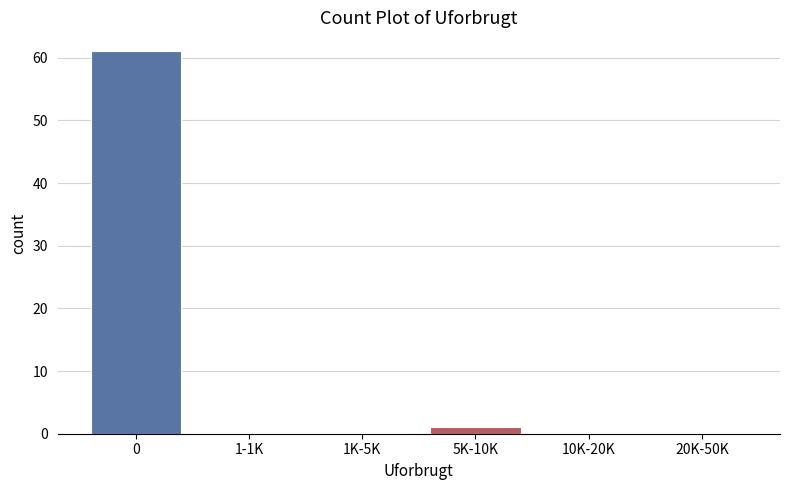

Reading left to right, what are all the values shown in this chart?

0=61	1-1K=0	1K-5K=0	5K-10K=1	10K-20K=0	20K-50K=0